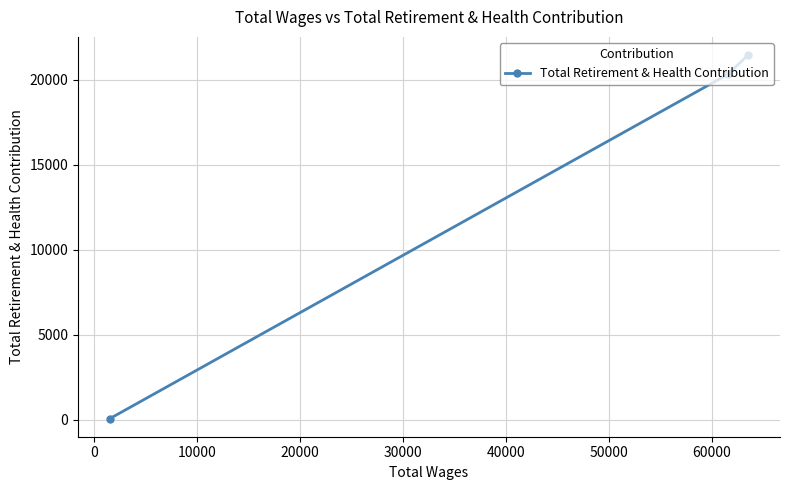

What is the difference between the maximum and second lowest values?

1139